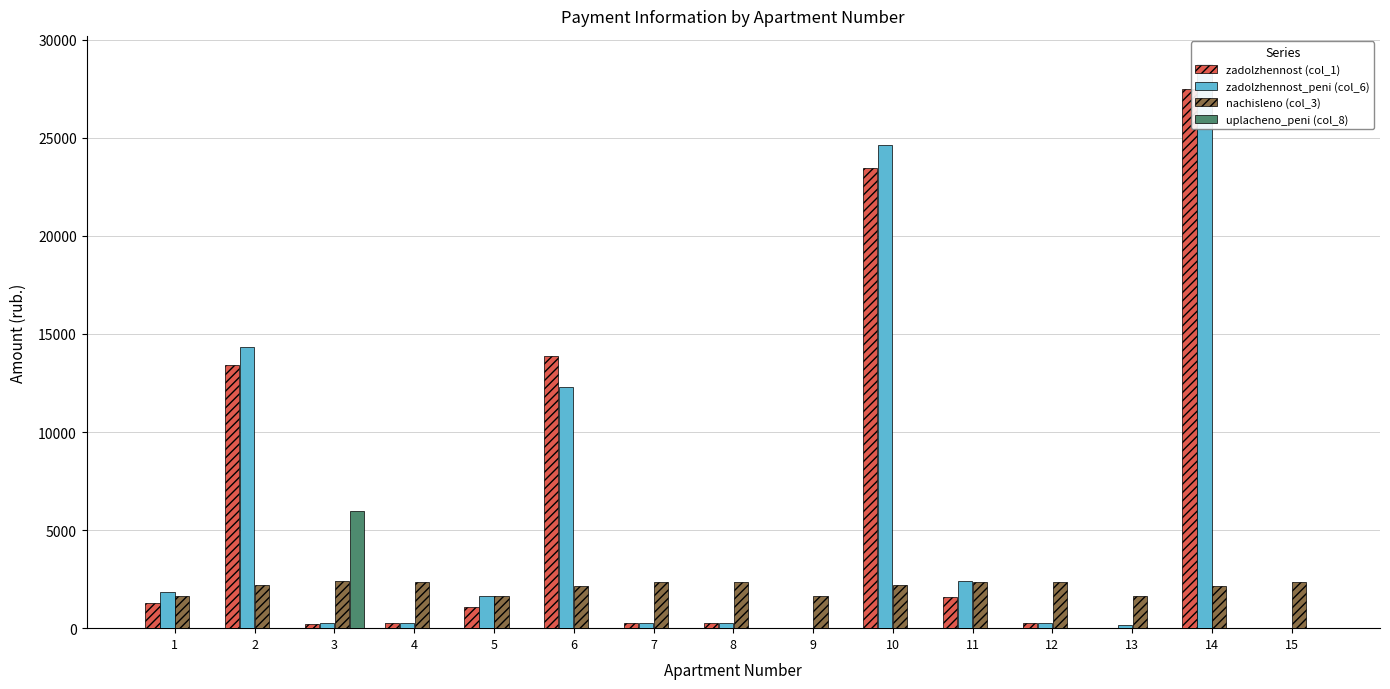

What is the maximum value for uplacheno_peni (col_8)?

5967.8